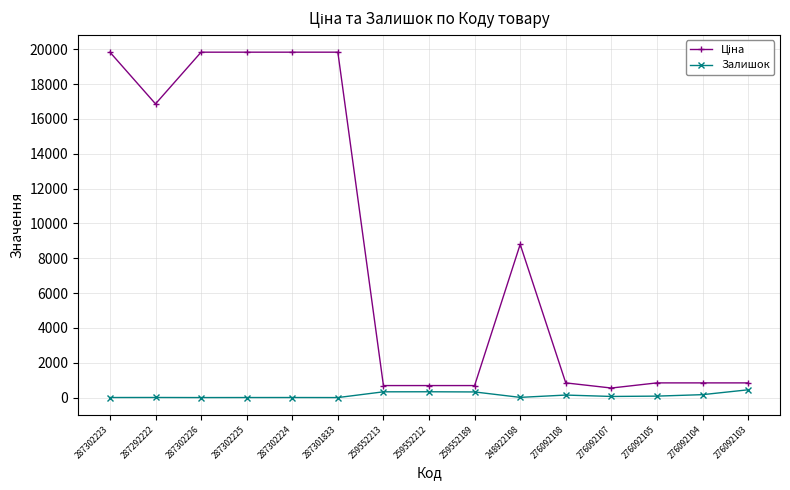

What is the difference between the maximum and minimum values in the Залишок series?

446.0